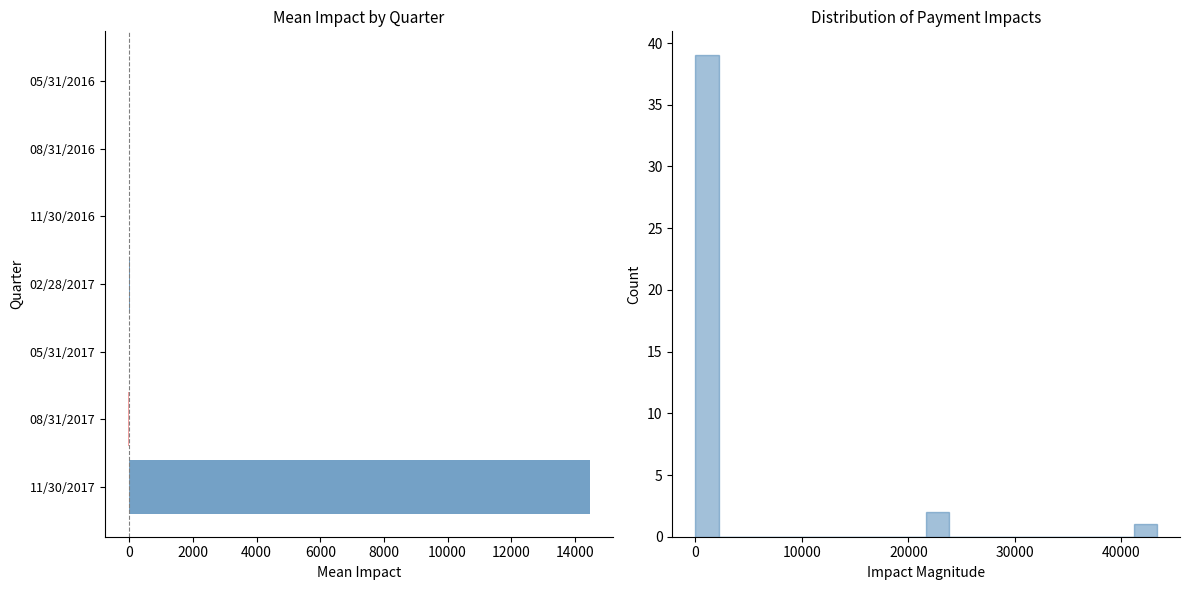

The value at 11/30/2017 is 14460.8. True or false?

True